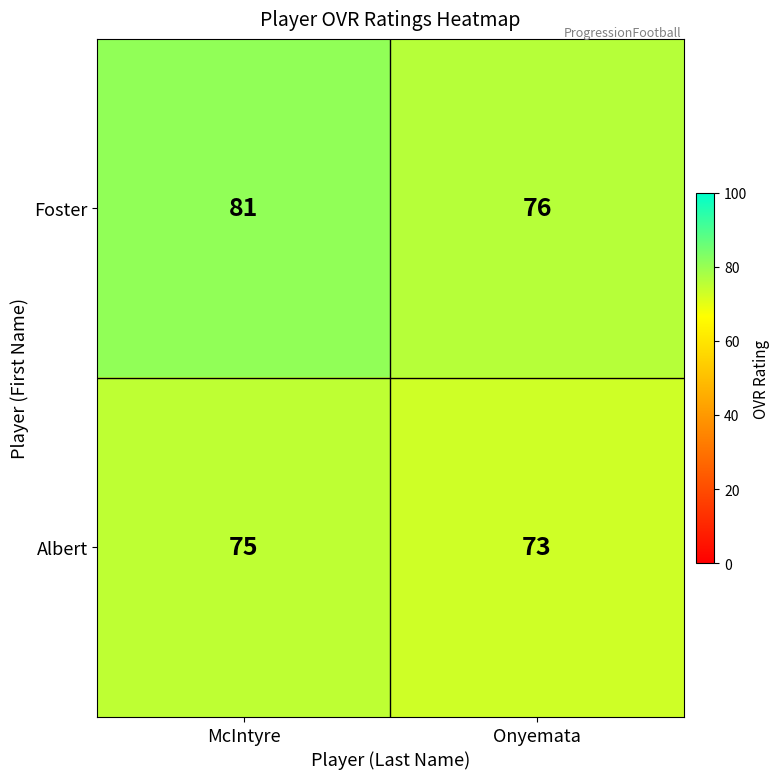

What is the sum of the Albert values at McIntyre and Onyemata?

148